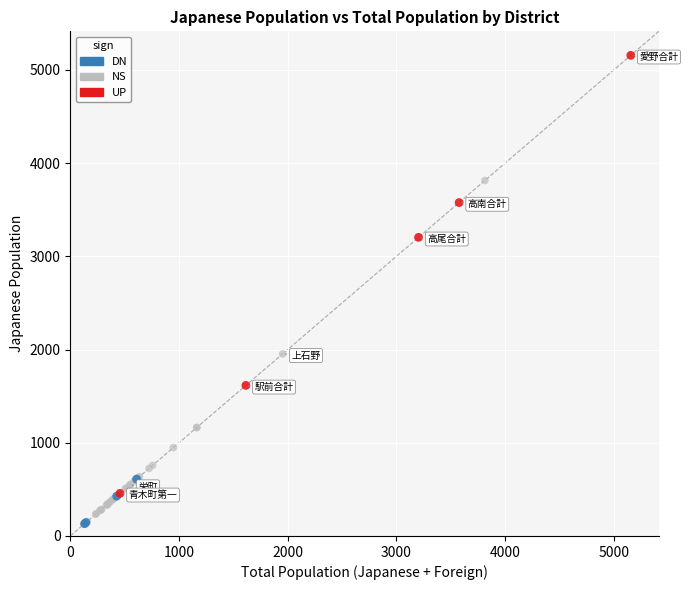

Which series has the largest Y range (max minus min)?

UP